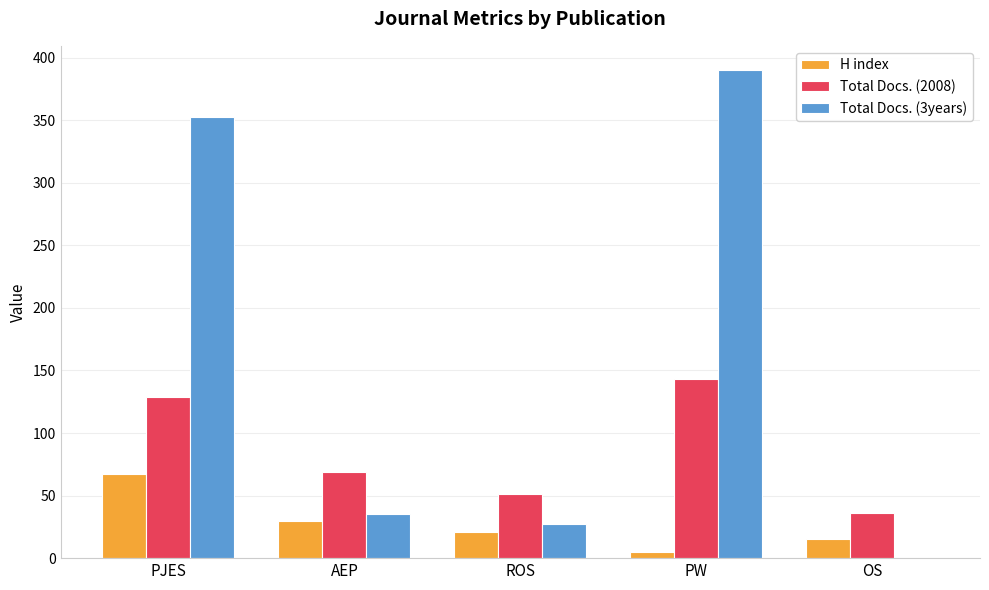

Where is H index nearest to the value 36?

AEP